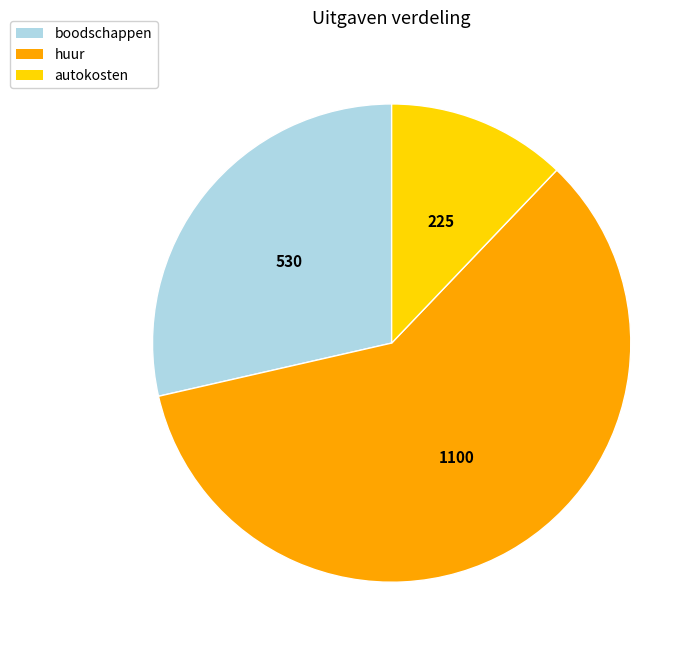

Count the number of slices in the pie.

3